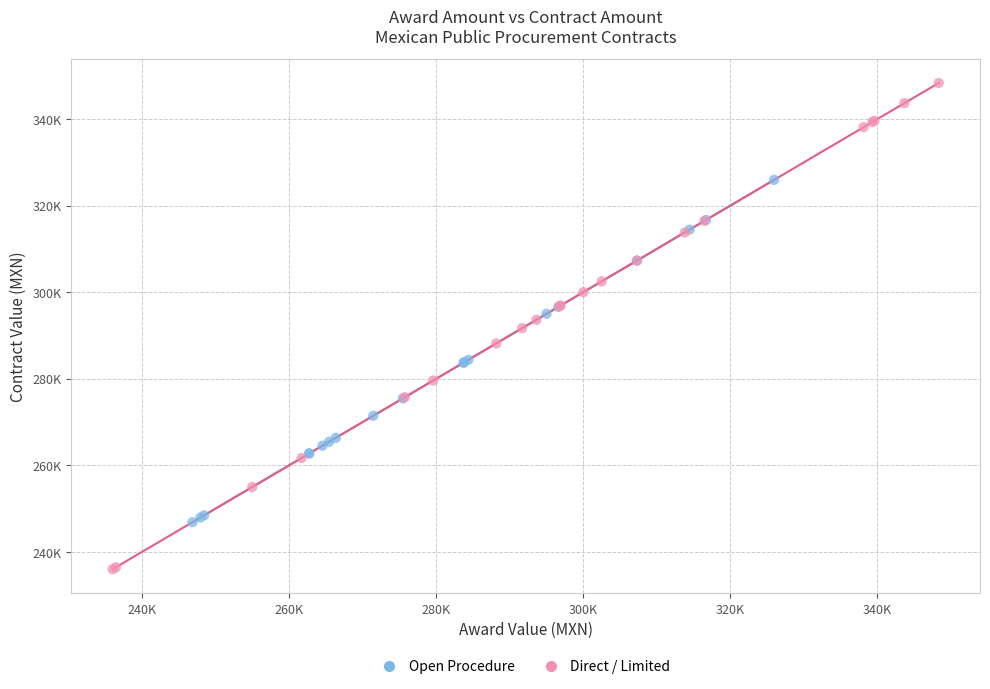

Which series contains the highest Y value?

Direct / Limited